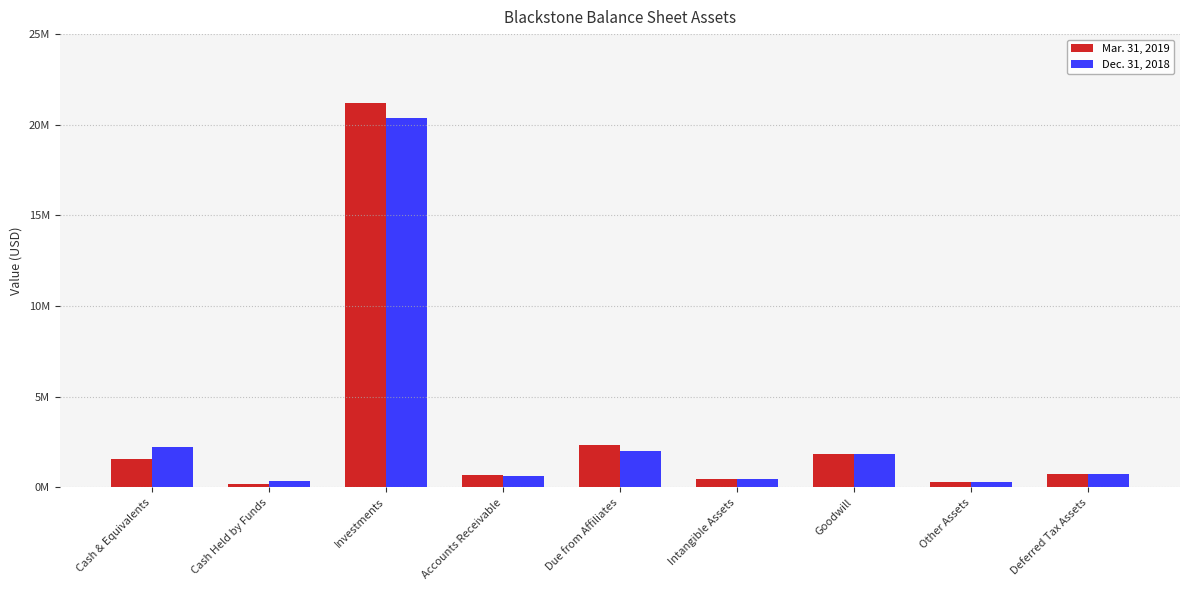

List the series in order of their overall mean, highest first.

Mar. 31, 2019, Dec. 31, 2018